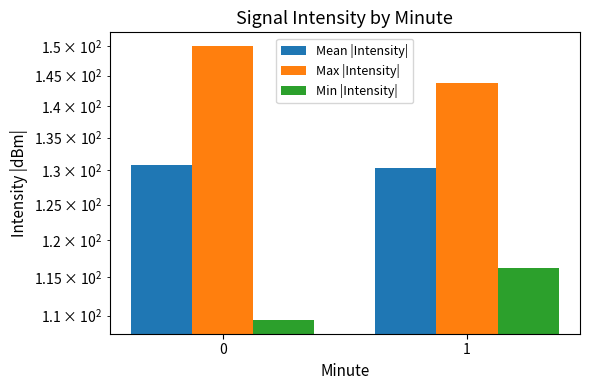

Is the value of Min |Intensity| at 0 greater than the value of Mean |Intensity| at 1?

No